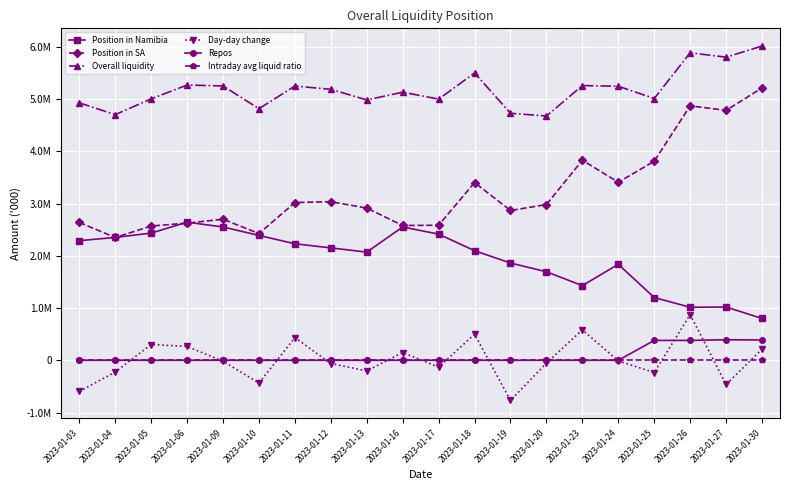

What are all the series names shown in the legend?

Position in Namibia, Position in SA, Overall liquidity, Day-day change, Repos, Intraday avg liquid ratio